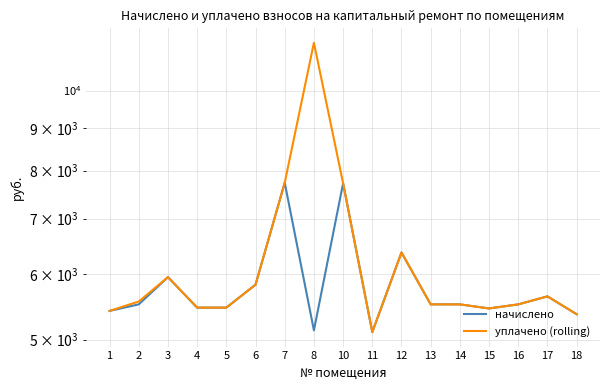

List the labels in order of начислено value, smallest first.

11, 8, 18, 1, 15, 4, 5, 2, 13, 14, 16, 17, 6, 3, 12, 10, 7